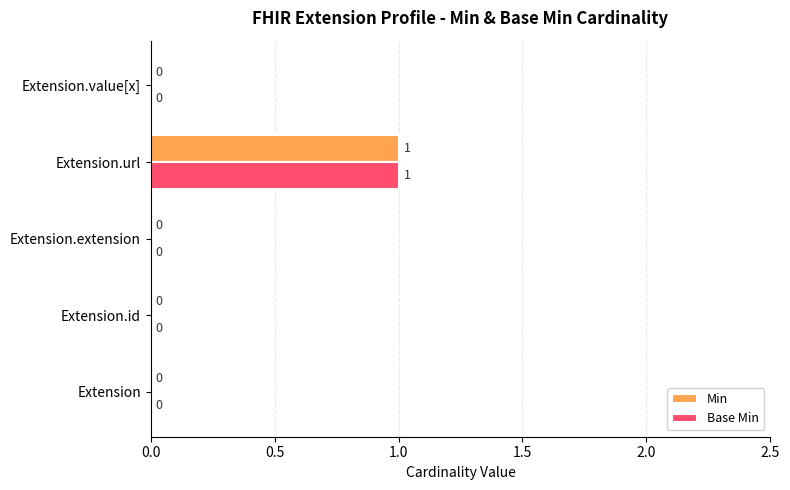

Is it true that Base Min equals 0 at Extension.id?

True